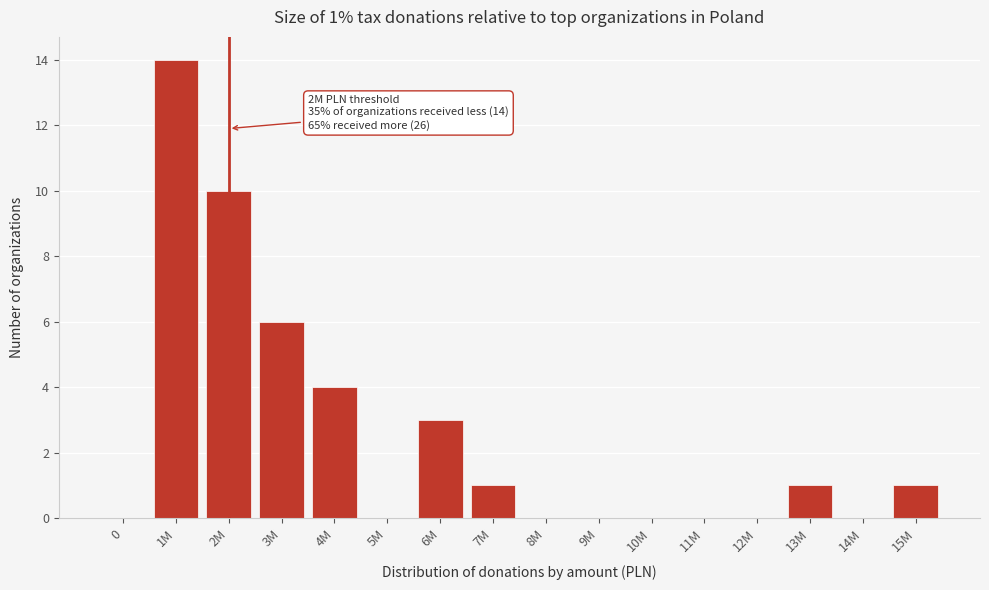

The value at 7M is 1. True or false?

True